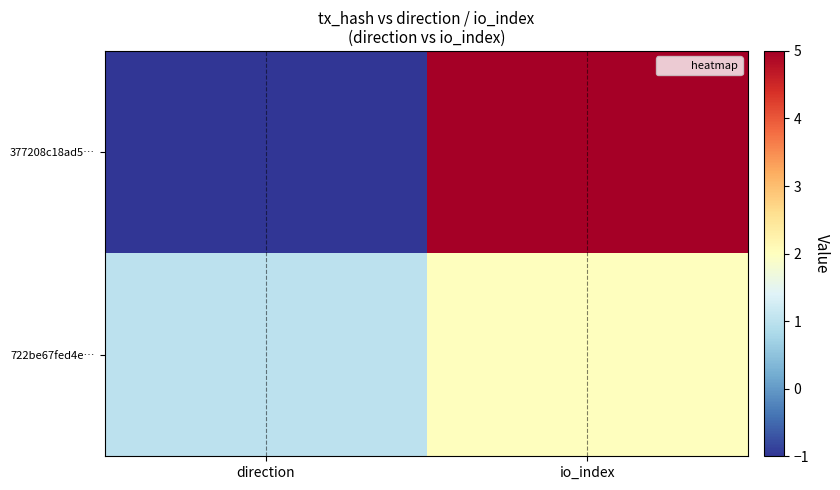

Reading right to left, transcribe all the data shown in this chart.

377208c18ad5…: io_index=5	direction=-1
722be67fed4e…: io_index=2	direction=1